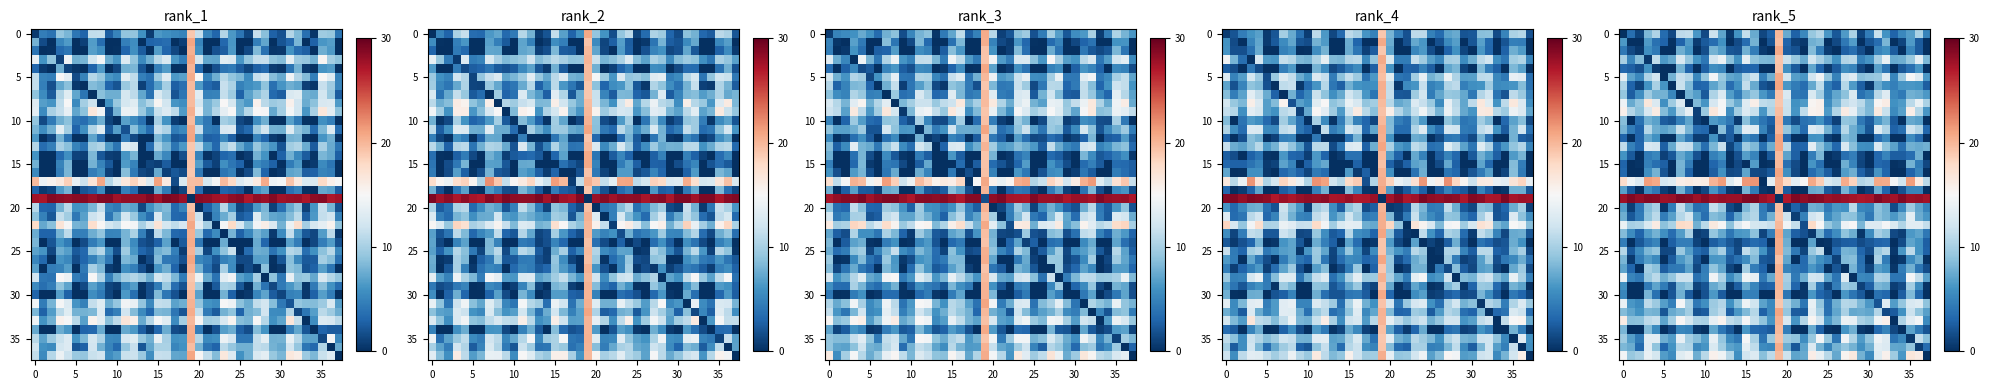

At how many categories does at least one series exceed 20?

38